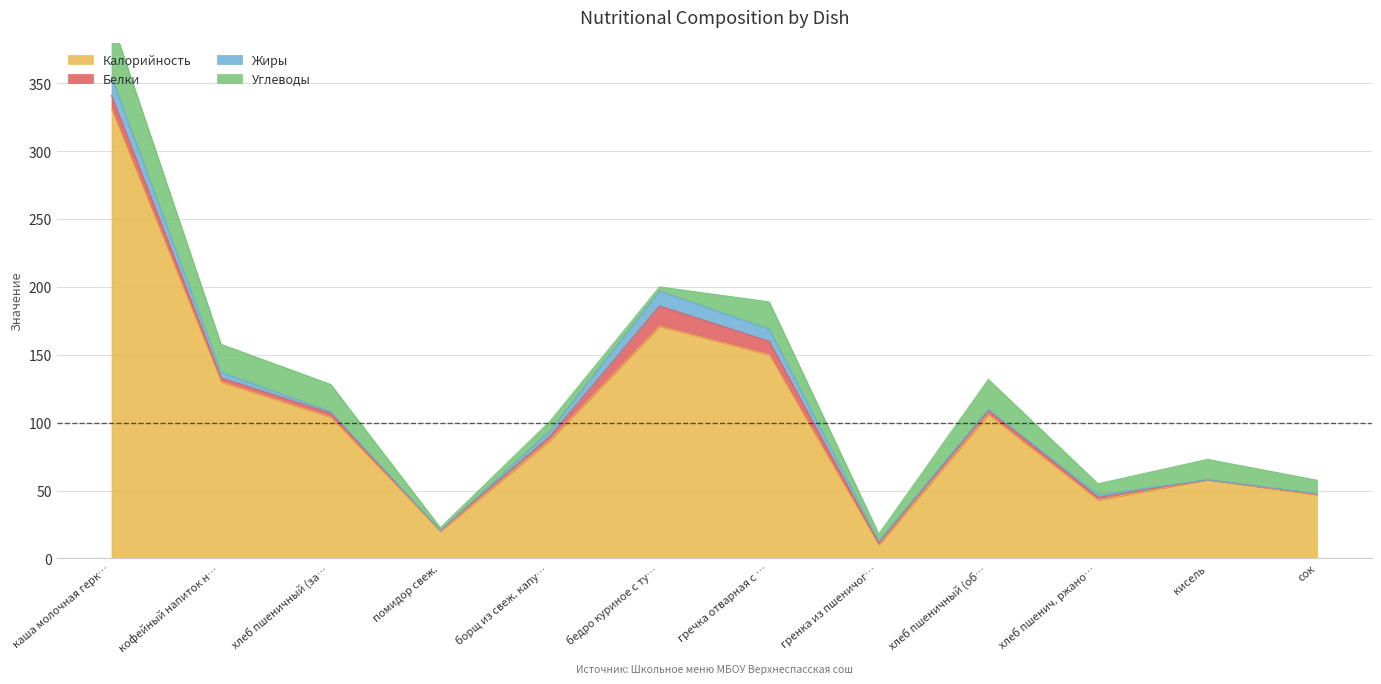

What are all the series names shown in the legend?

Калорийность, Белки, Жиры, Углеводы